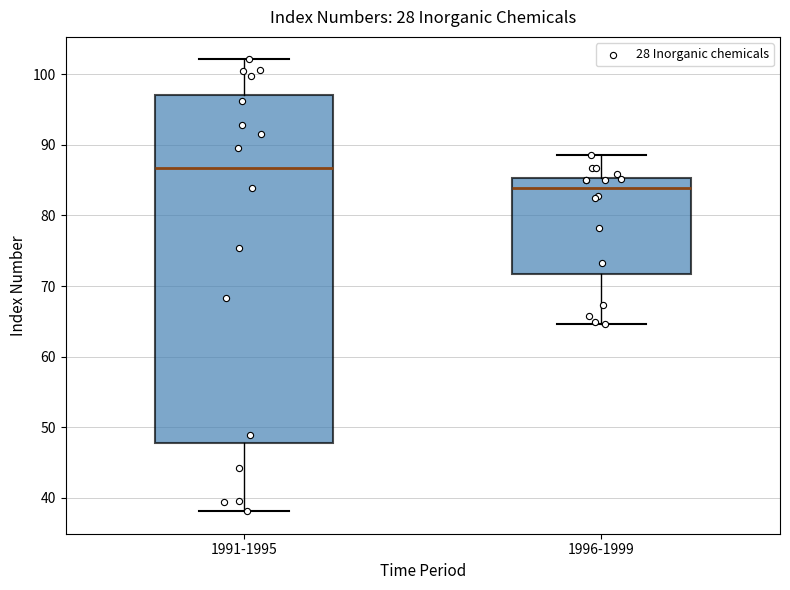

Which box has the highest median line?

1991-1995